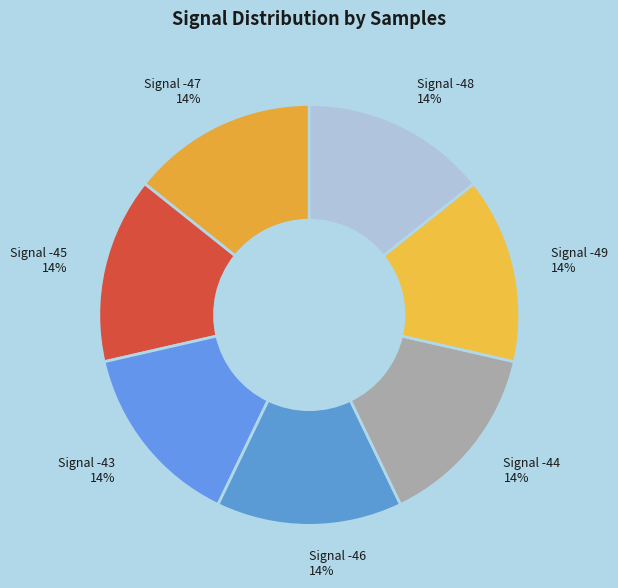

To the nearest percent, what portion does Signal -44 represent?

14%